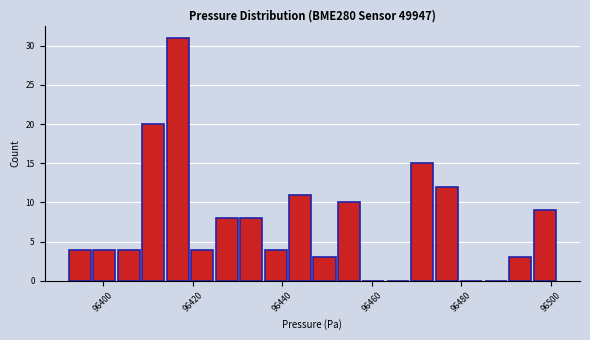

Read against the x-axis, roughly where is the centre of the tallest bar?

96416